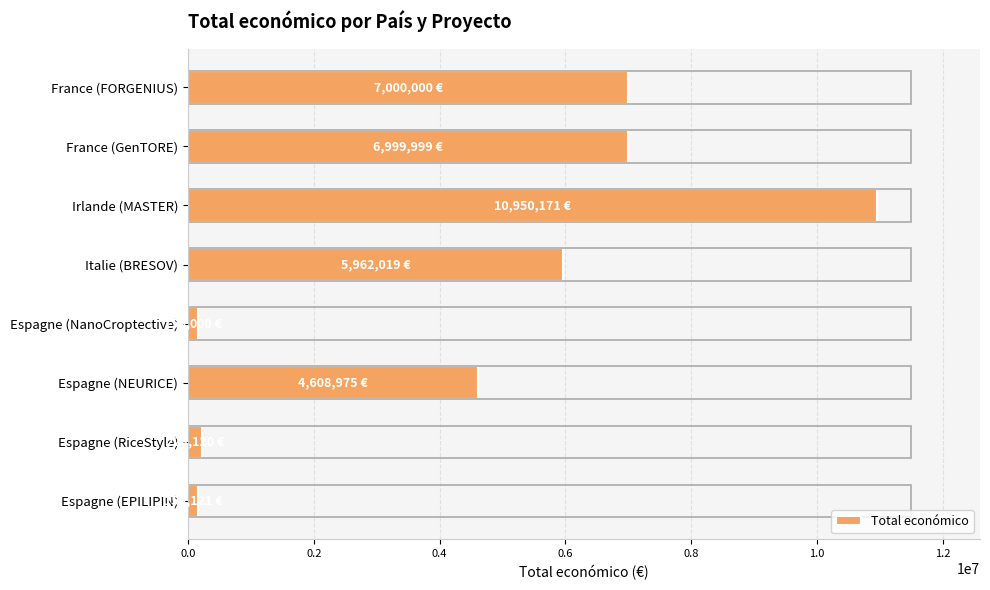

What is the average value?

4506551